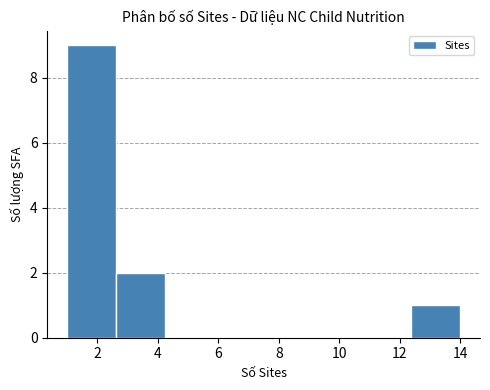

Reading left to right, transcribe this chart: for each bar, give the range it covers on the x-axis and its height. Neither the bar edges nor the heights are printed on the chart, so give them approximately, as read against the axes.

1.0 to 2.6: 9
2.6 to 4.2: 2
4.2 to 5.8: 0
5.8 to 7.6: 0
7.6 to 9.2: 0
9.2 to 10.8: 0
10.8 to 12.4: 0
12.4 to 14.0: 1